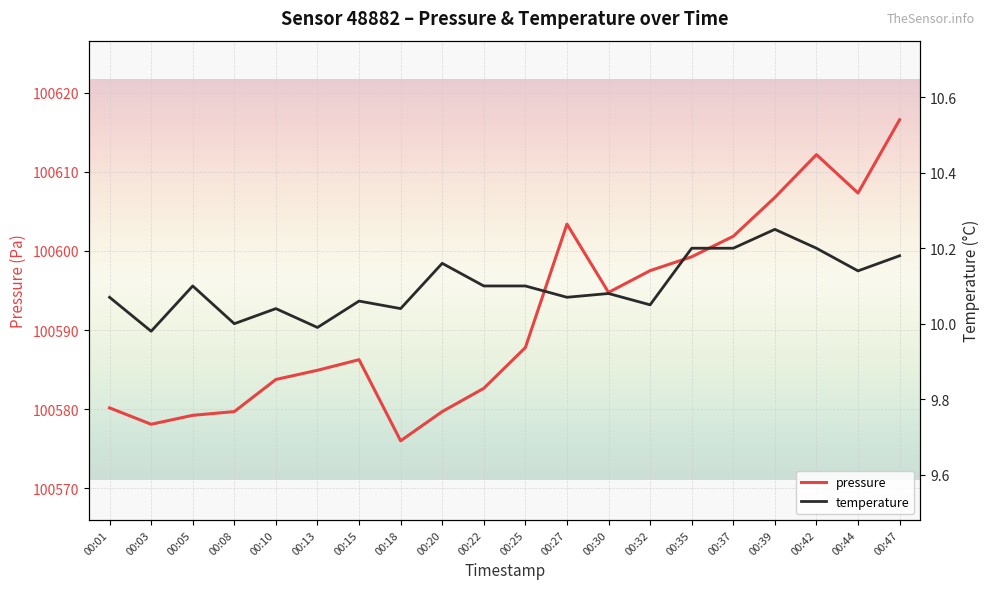

True or false: temperature and pressure intersect in this chart.

False